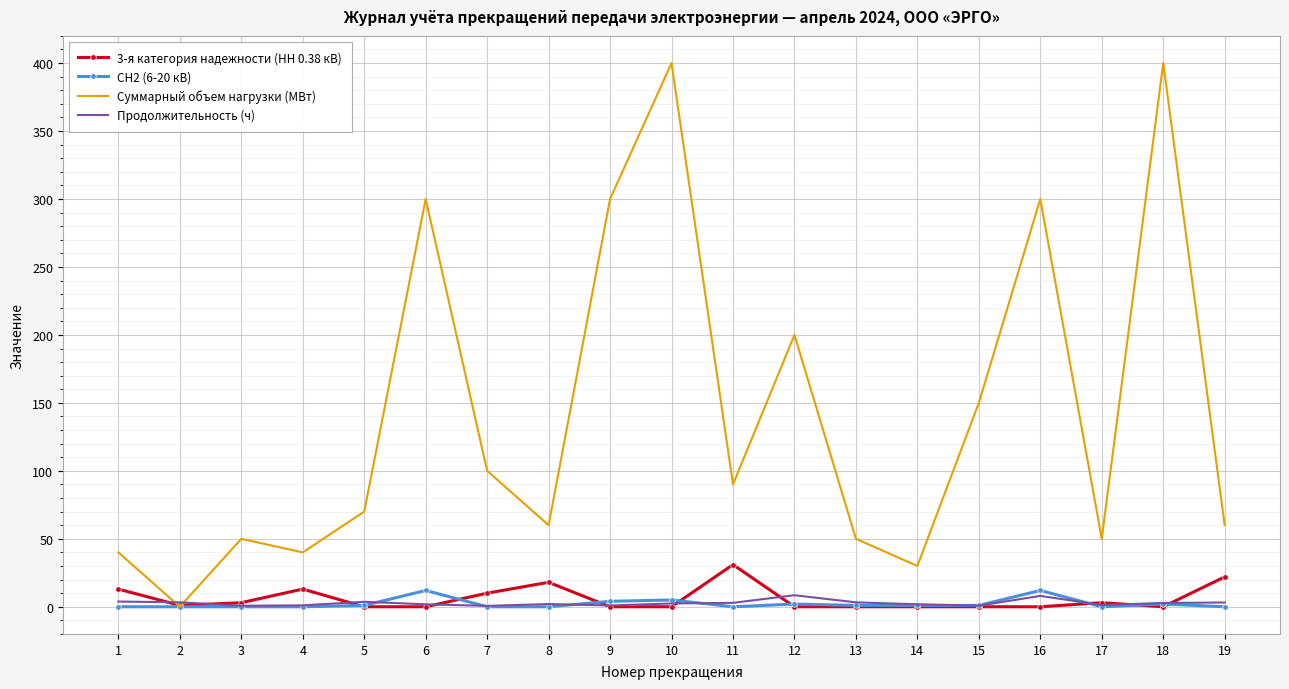

Is it true that Суммарный объем нагрузки (МВт) equals 579.3 at 10?

False